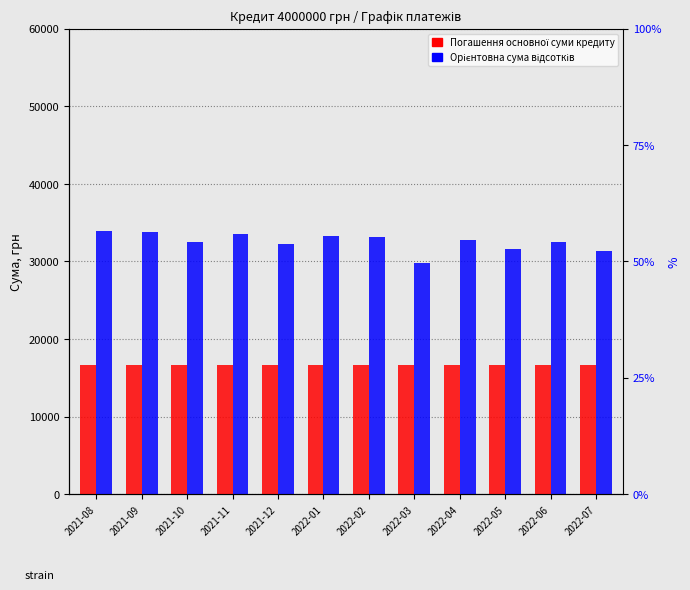

Which series changed the most between 2021-11 and 2022-07?

Орієнтовна сума відсотків